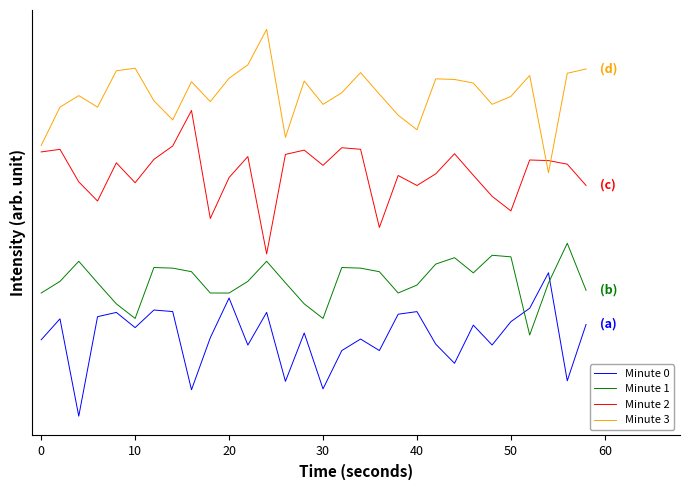

Does the chart have visible grid lines?

No